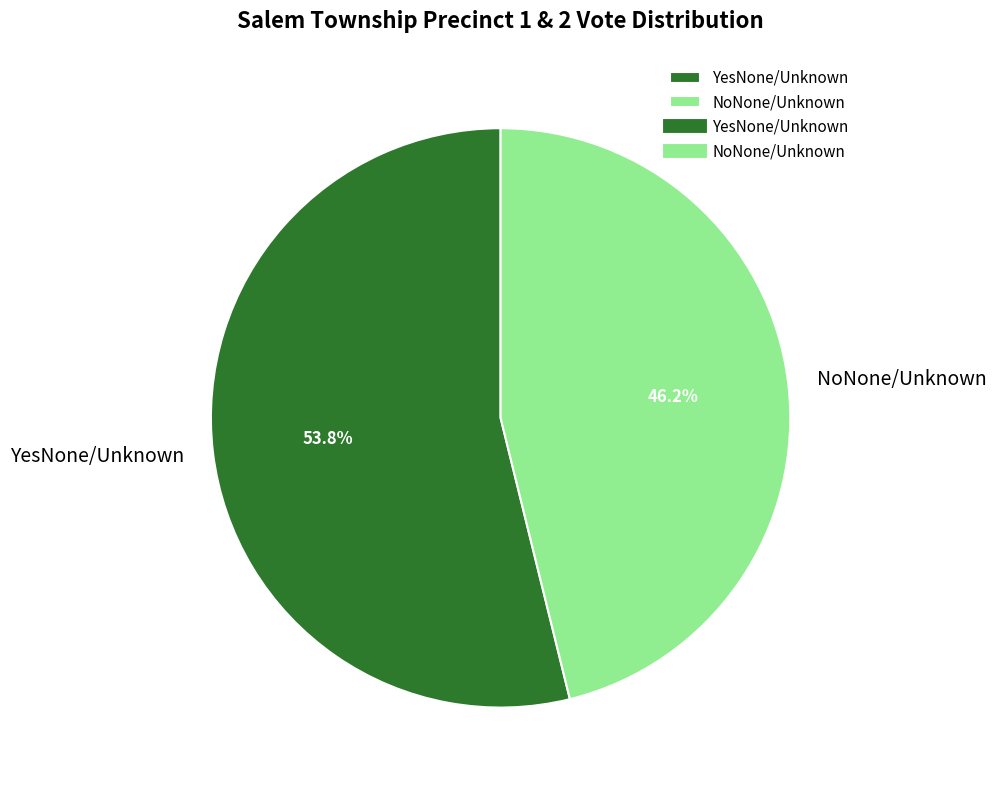

What percentage is the NoNone/Unknown slice, to the nearest percent?

46%